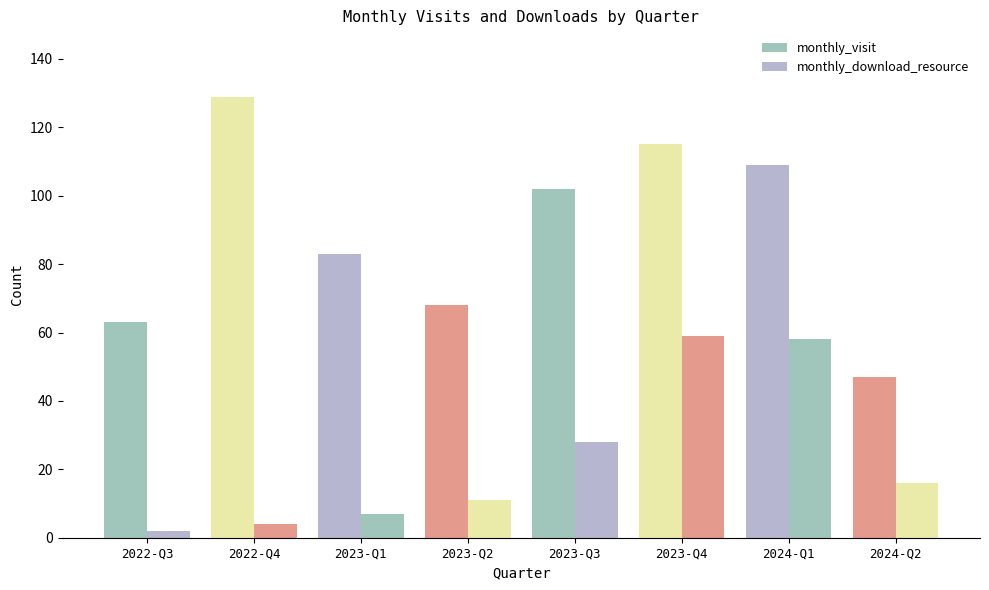

Reading right to left, what are all the values shown in this chart?

monthly_visit: 2024-Q2=47	2024-Q1=109	2023-Q4=115	2023-Q3=102	2023-Q2=68	2023-Q1=83	2022-Q4=129	2022-Q3=63
monthly_download_resource: 2024-Q2=16	2024-Q1=58	2023-Q4=59	2023-Q3=28	2023-Q2=11	2023-Q1=7	2022-Q4=4	2022-Q3=2